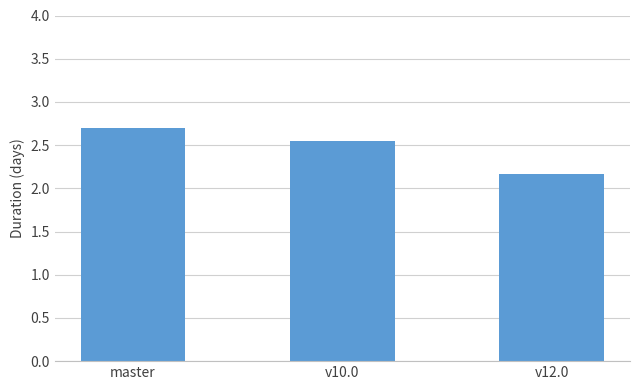

List the labels in order of value, largest first.

master, v10.0, v12.0